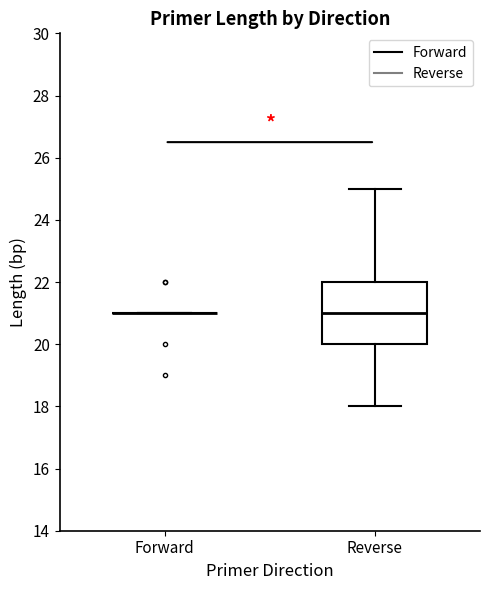

Reading left to right, transcribe this box plot: for each box, give where its median line is, the range the box spans, and where its two whiskers end, as read against the y-axis. The values are not printed on the chart, so give them approximately, as read against the axis.

Forward: box collapsed to a line at 21, whiskers 21 to 21
Reverse: median 21, box 20 to 22, whiskers 18 to 25